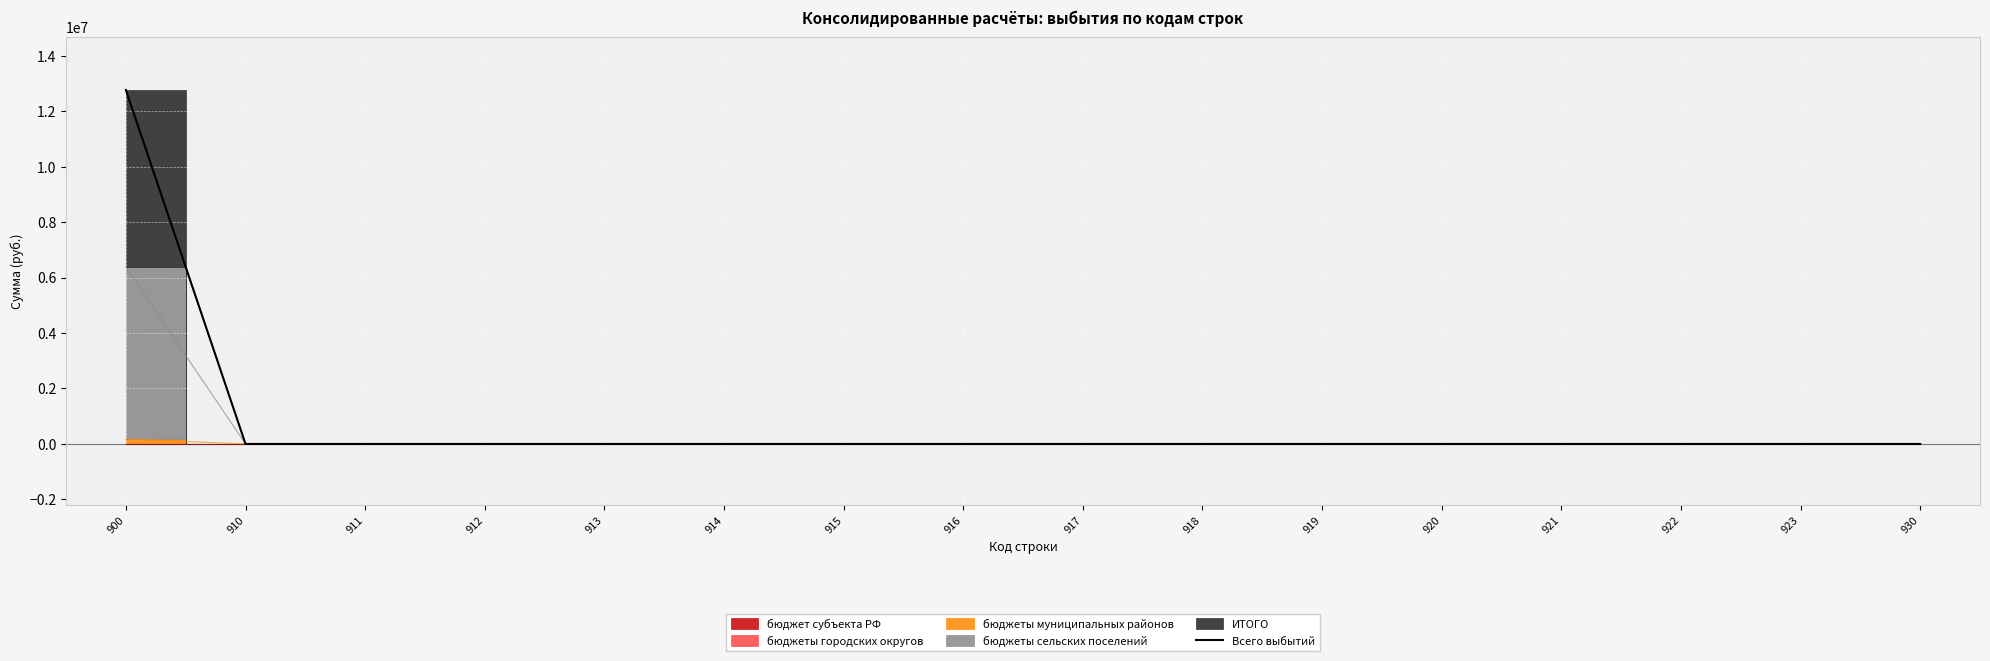

What is the sum of all values?

12758844.5